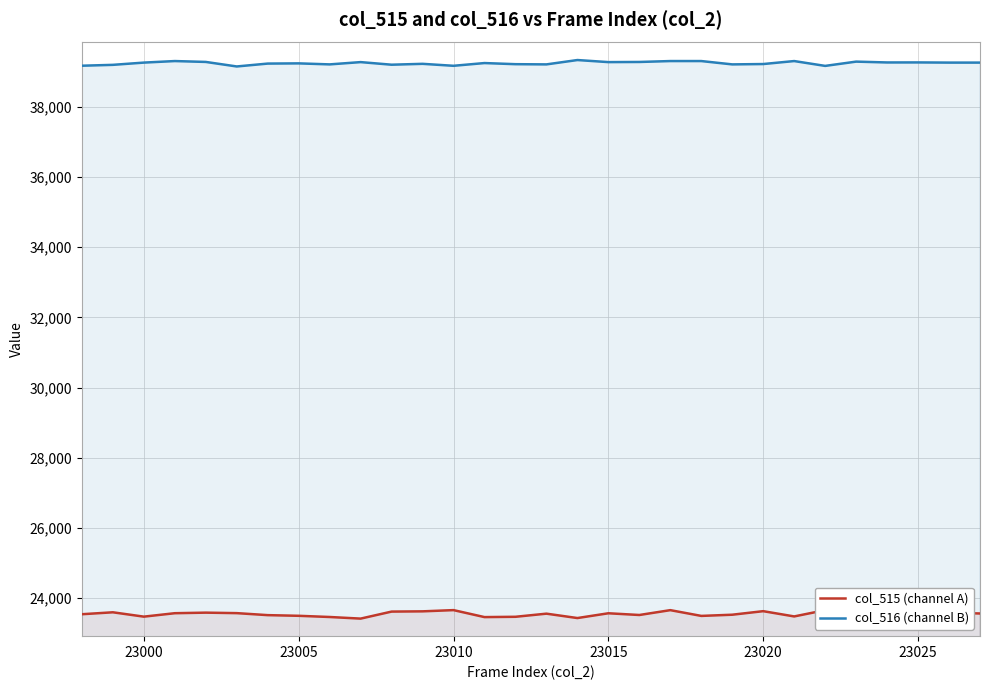

Which series has the widest spread of values?

col_515 (channel A)